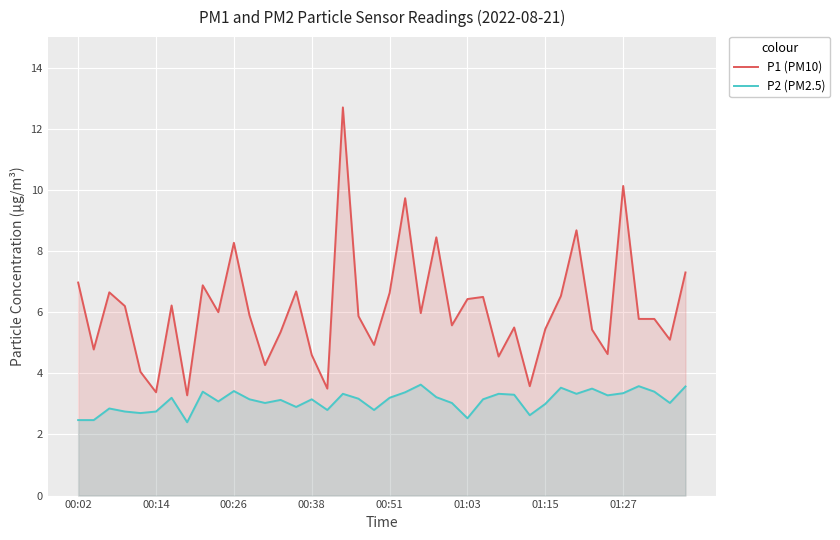

What is the total value across all series at 18?

9.0